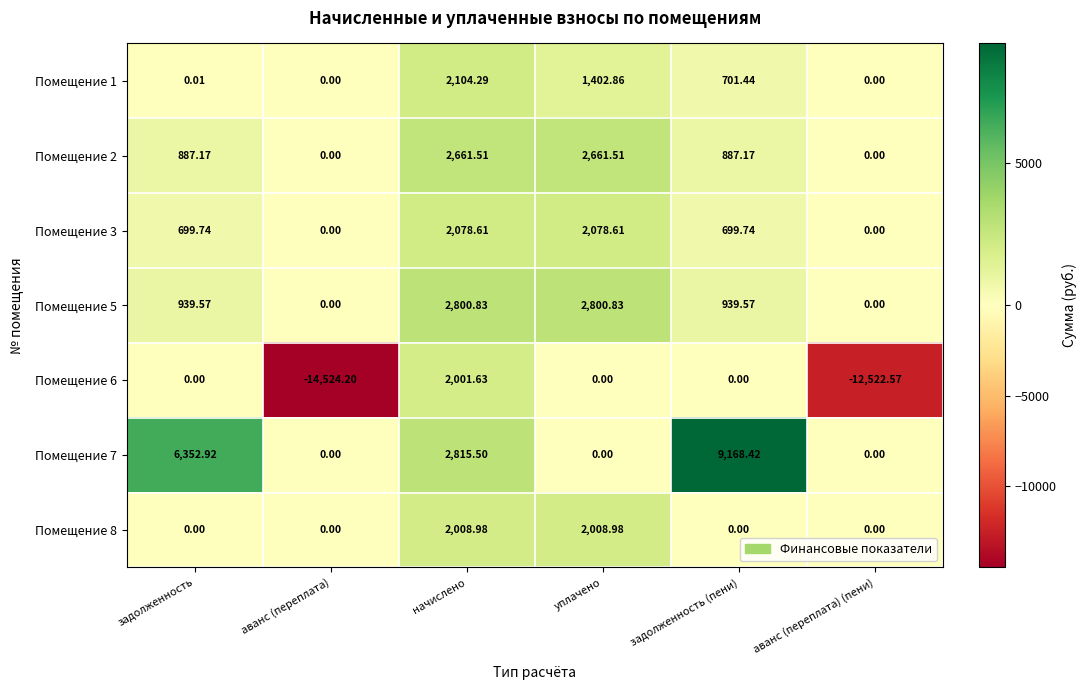

Is the value of Помещение 3 at начислено greater than the value of Помещение 8 at аванс (переплата)?

Yes